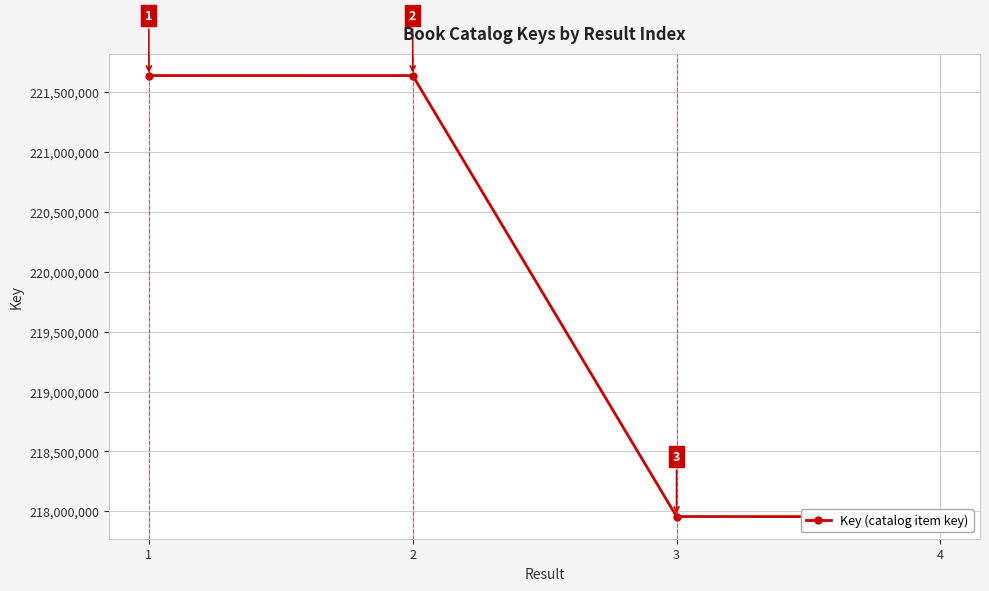

What is the sum of all values?

879190470